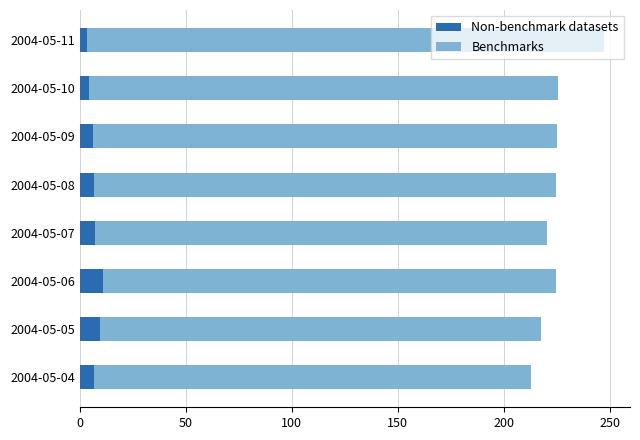

What is the difference between the second highest and minimum values in the Non-benchmark datasets series?

6.4